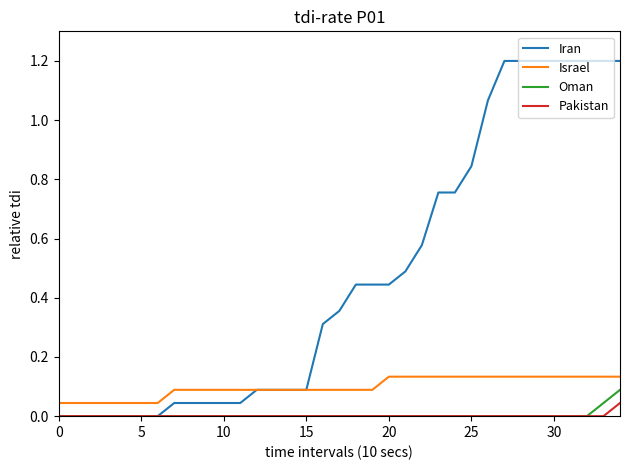

What is the greatest value displayed?

1.2